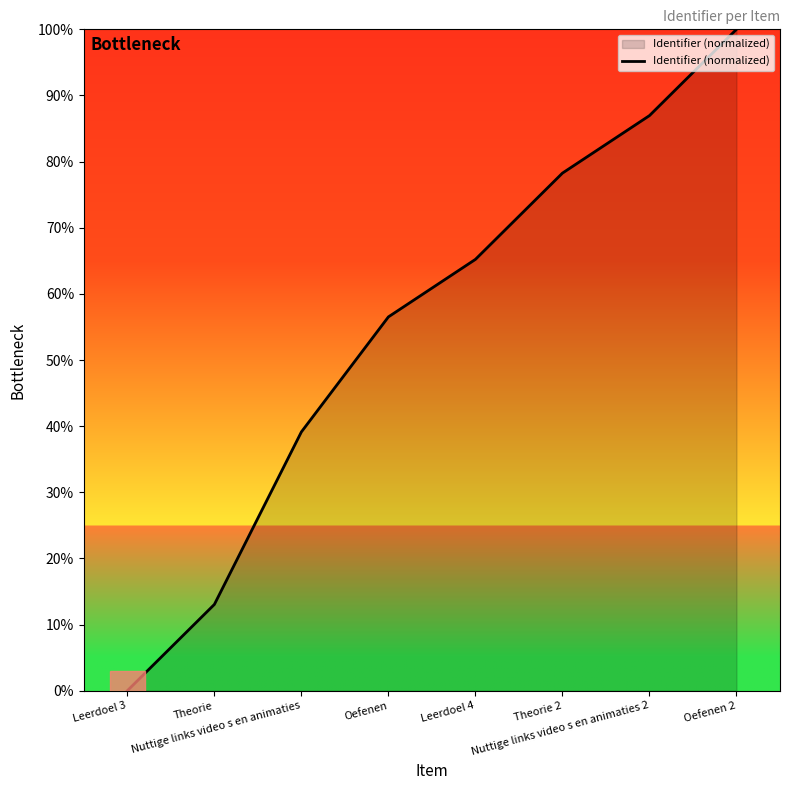

Which label corresponds to the smallest value in the chart?

Leerdoel 3